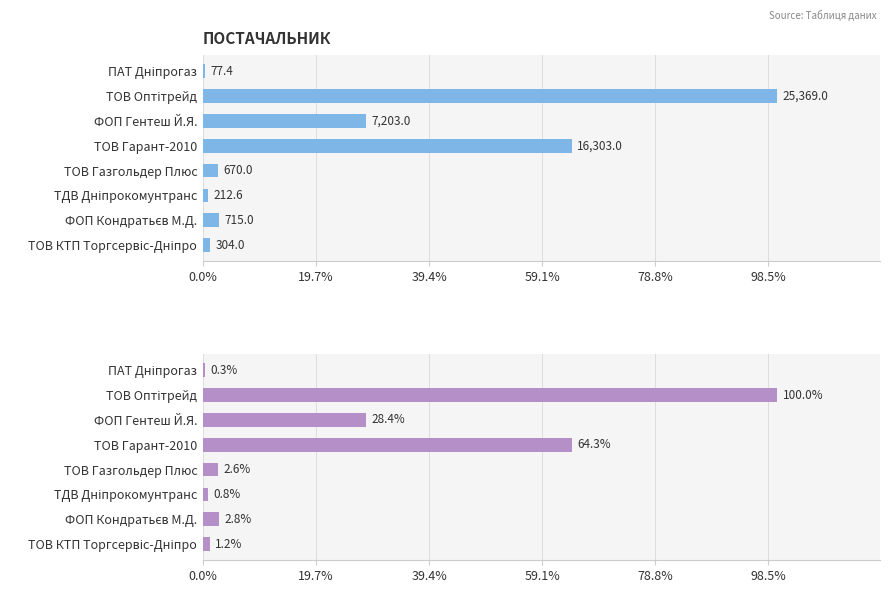

Are the bars horizontal?

Yes